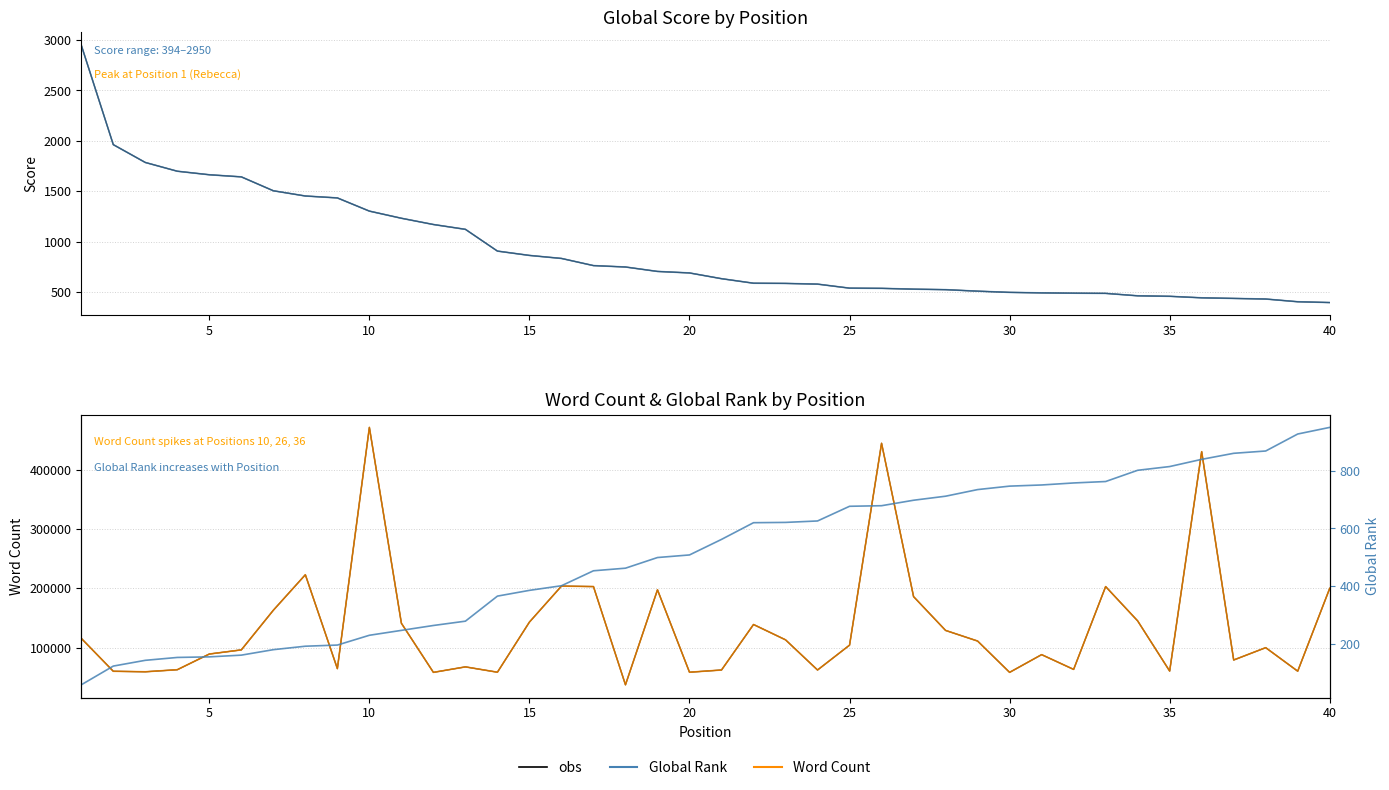

Reading left to right, what are all the values shown in this chart?

obs: 2950	1962	1785	1698	1663	1642	1504	1452	1433	1302	1231	1169	1121	905	862	832	761	747	703	688	631	586	584	577	537	535	527	522	507	495	490	487	485	461	456	441	435	429	402	394
Global Score: 2950	1962	1785	1698	1663	1642	1504	1452	1433	1302	1231	1169	1121	905	862	832	761	747	703	688	631	586	584	577	537	535	527	522	507	495	490	487	485	461	456	441	435	429	402	394
obs (Word Count): 115500	59860	59000	62500	89000	96000	163000	223000	64312	472000	141000	58000	67282	58270	143000	203774	203000	37000	197500	58240	62000	138882	113000	62000	104000	445134	186000	128885	110942	58000	87963	63000	203000	145000	60200	431000	78903	99750	60000	200000
Word Count: 115500	59860	59000	62500	89000	96000	163000	223000	64312	472000	141000	58000	67282	58270	143000	203774	203000	37000	197500	58240	62000	138882	113000	62000	104000	445134	186000	128885	110942	58000	87963	63000	203000	145000	60200	431000	78903	99750	60000	200000
Global Rank: 57	122	142	152	154	160	179	191	195	229	246	263	278	365	385	401	453	462	499	508	562	620	621	626	677	679	698	712	735	747	751	758	763	802	815	840	861	869	928	951